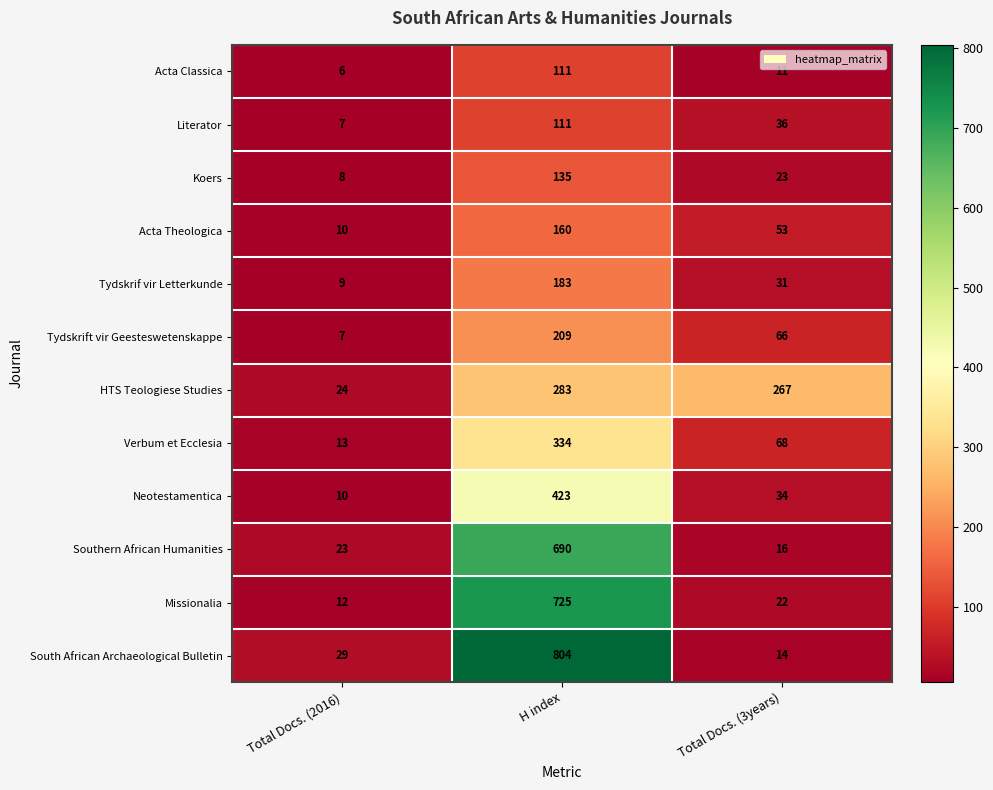

Which series has the largest total across all categories?

South African Archaeological Bulletin